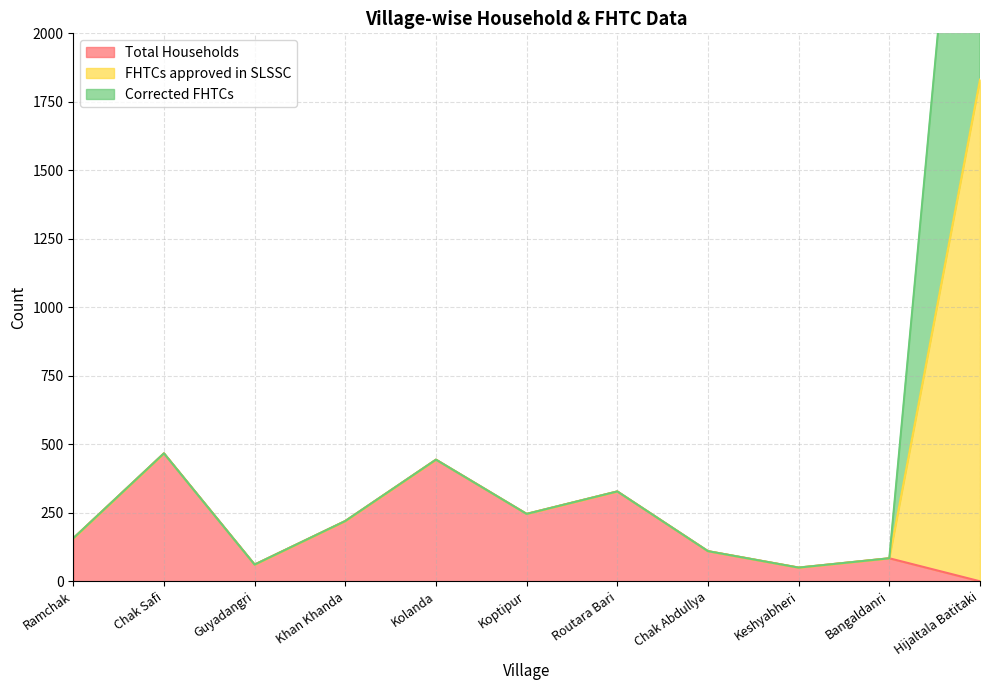

List the labels in order of Total Households value, smallest first.

Hijaltala Batitaki, Keshyabheri, Guyadangri, Bangaldanri, Chak Abdullya, Ramchak, Khan Khanda, Koptipur, Routara Bari, Kolanda, Chak Safi